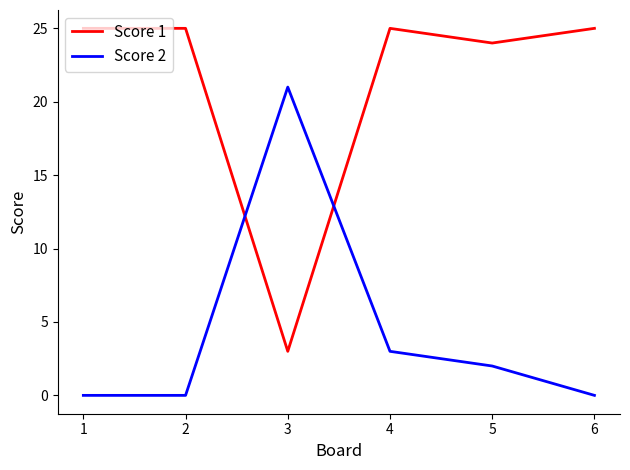

Where do Score 1 and Score 2 first cross each other?

2 and 3